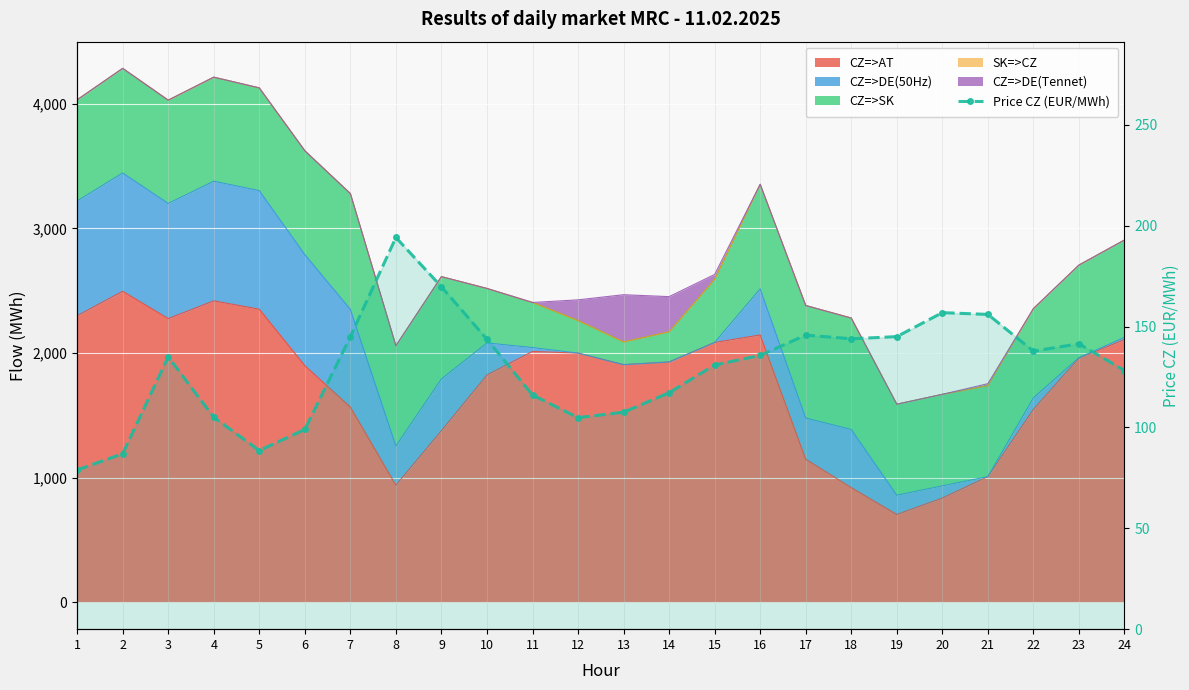

Is it true that the value at 4 is 32.8?

False